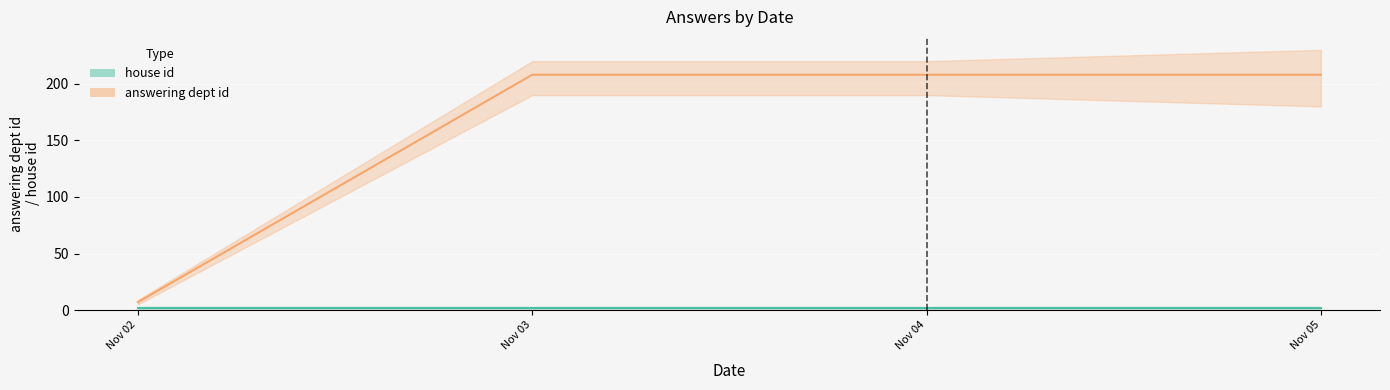

Reading left to right, list all the values displayed in this chart.

7	208	208	208